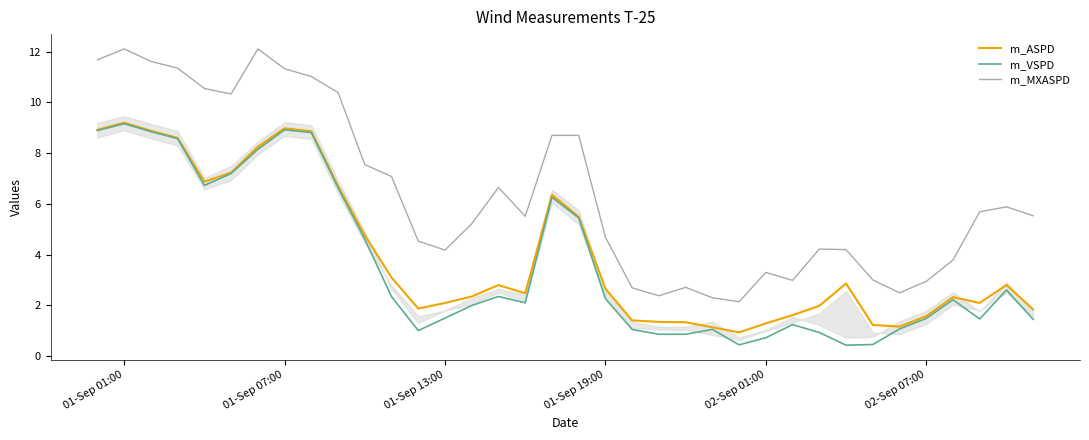

Which series has the widest spread of values?

m_MXASPD